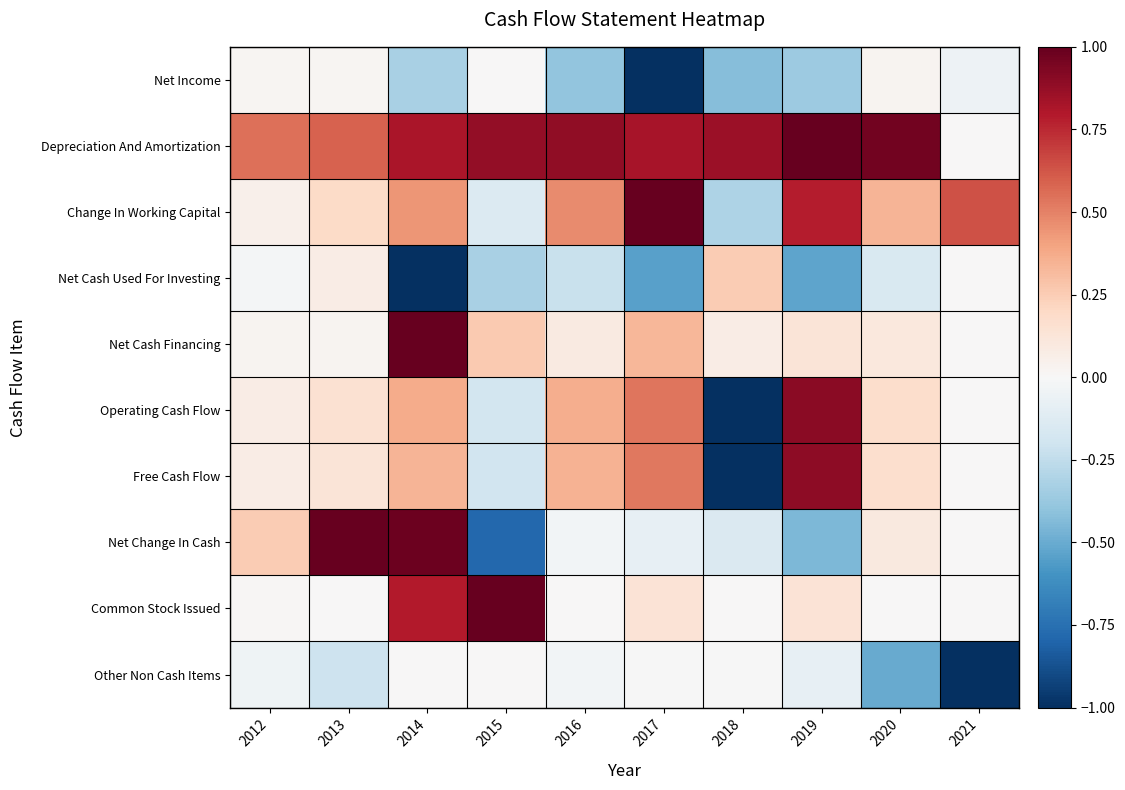

At 2013, list the series in order from smallest to largest.

Other Non Cash Items, Common Stock Issued, Net Income, Net Cash Financing, Net Cash Used For Investing, Free Cash Flow, Operating Cash Flow, Change In Working Capital, Depreciation And Amortization, Net Change In Cash